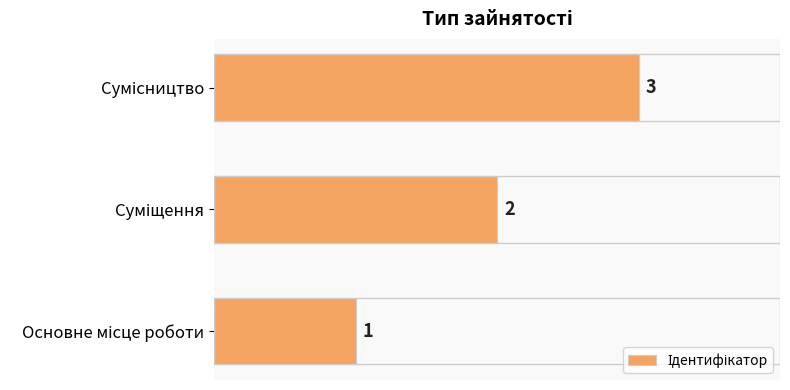

What is the maximum value shown in the chart?

3